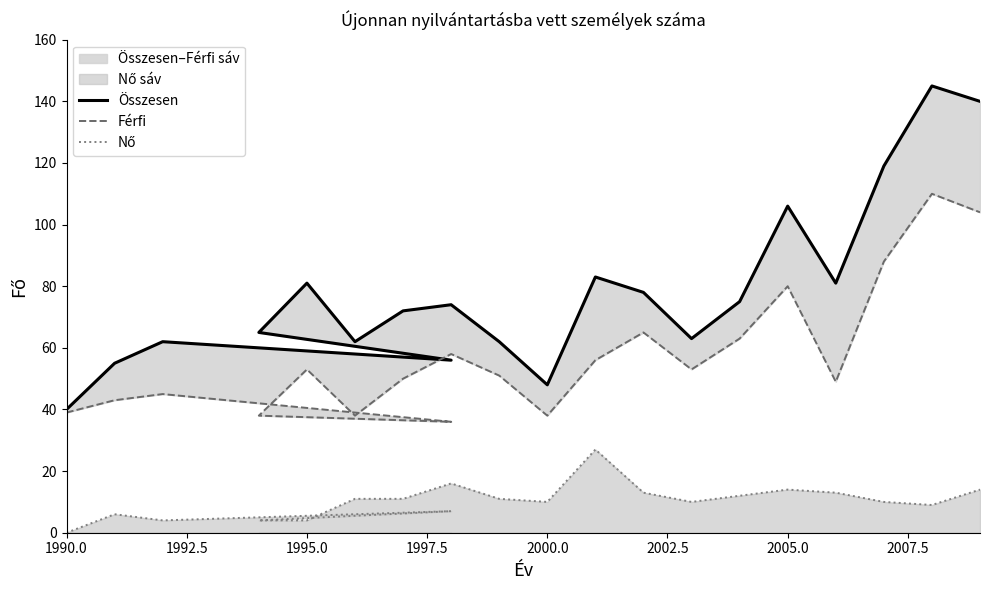

True or false: Összesen and Férfi cross at least once.

False